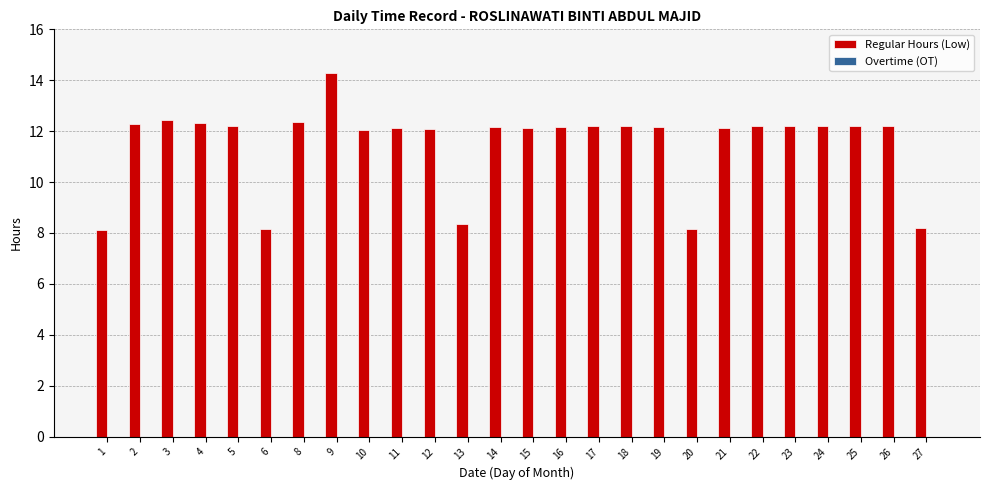

What value does the data have at 15?

12.1